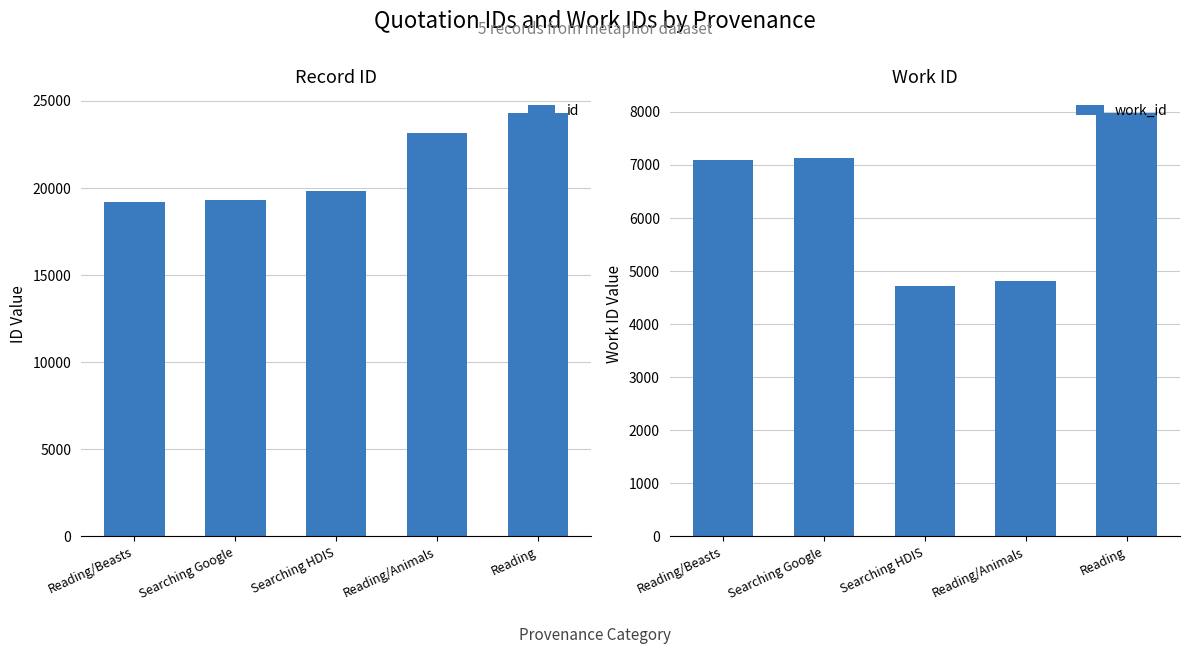

Reading left to right, transcribe all the data shown in this chart.

id: 19208	19306	19803	23139	24335
work_id: 7102	7124	4718	4812	7988